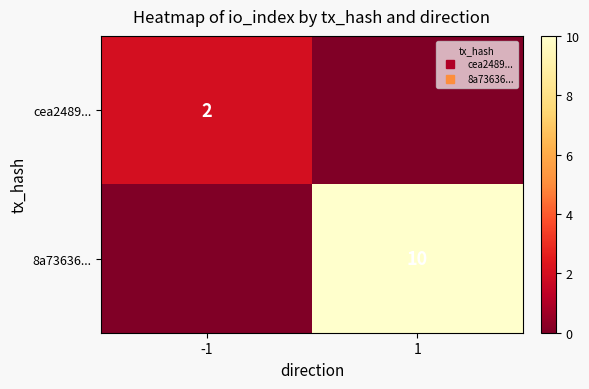

Between -1 and 1, which series saw the biggest shift?

8a73636...